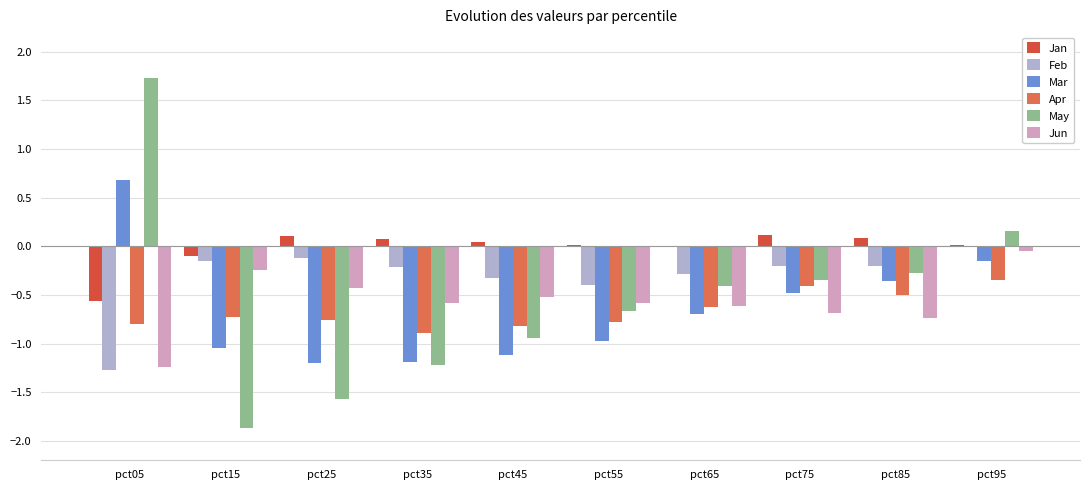

At pct95, list the series in order from smallest to largest.

Apr, Mar, Jun, Feb, Jan, May